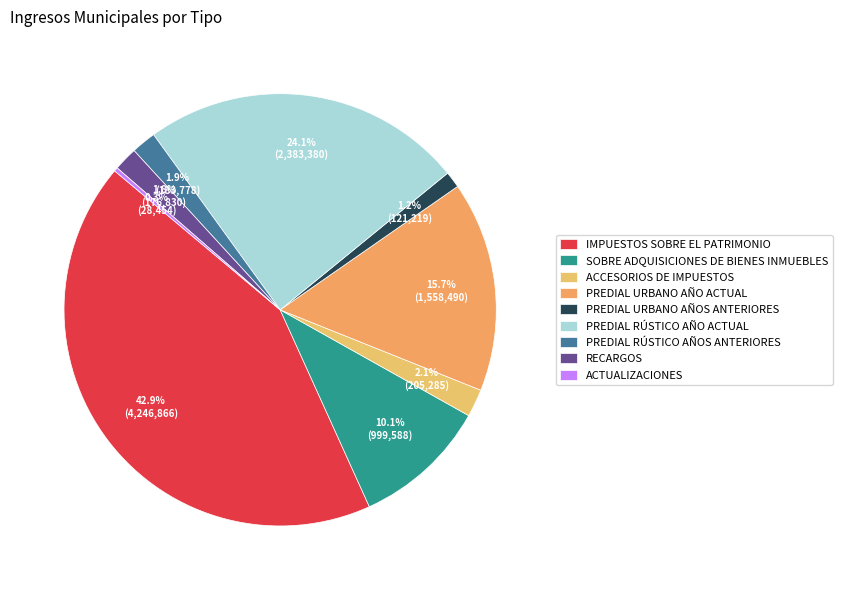

Which slice is the largest?

IMPUESTOS SOBRE EL PATRIMONIO